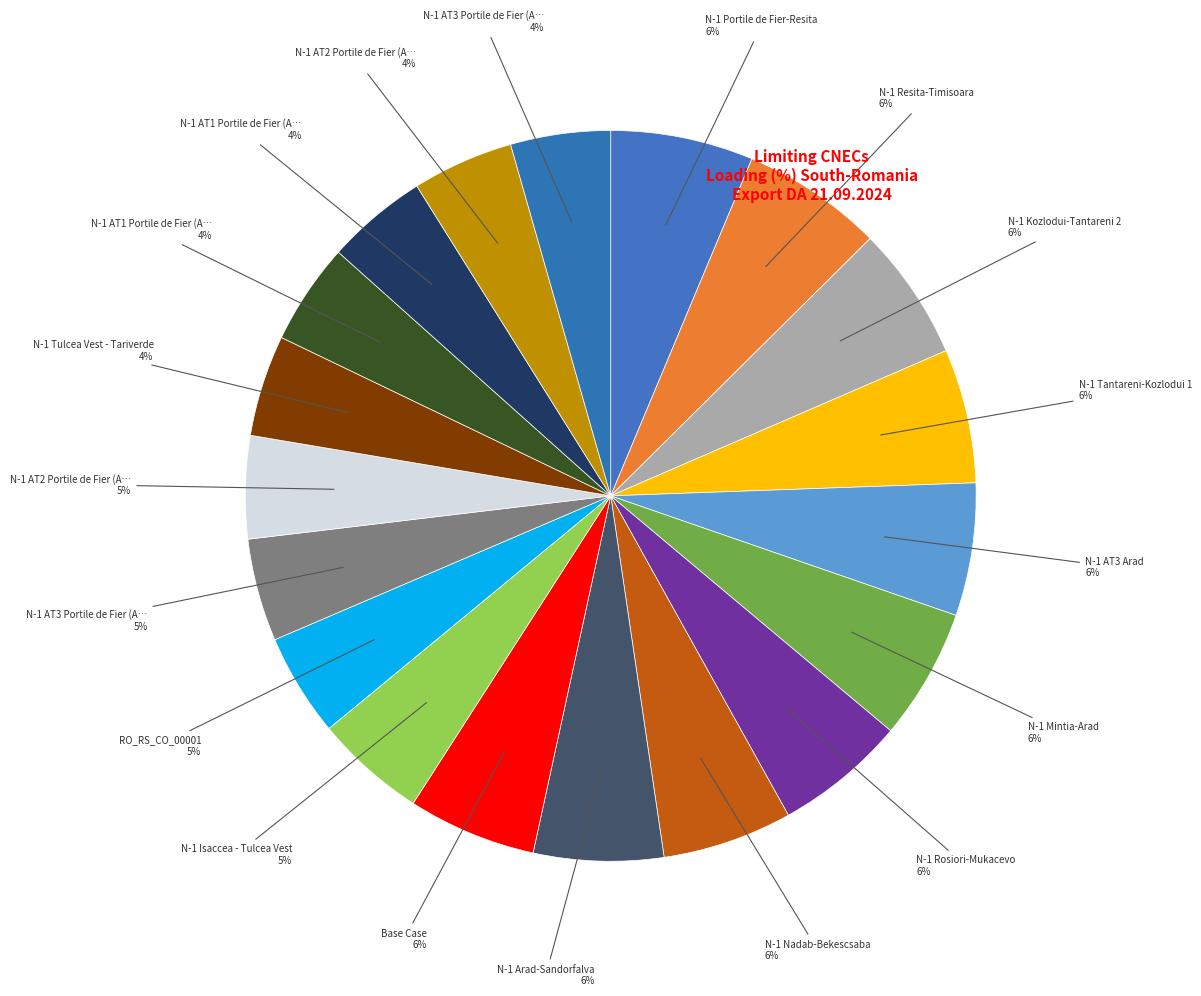

Count the number of slices in the pie.

19